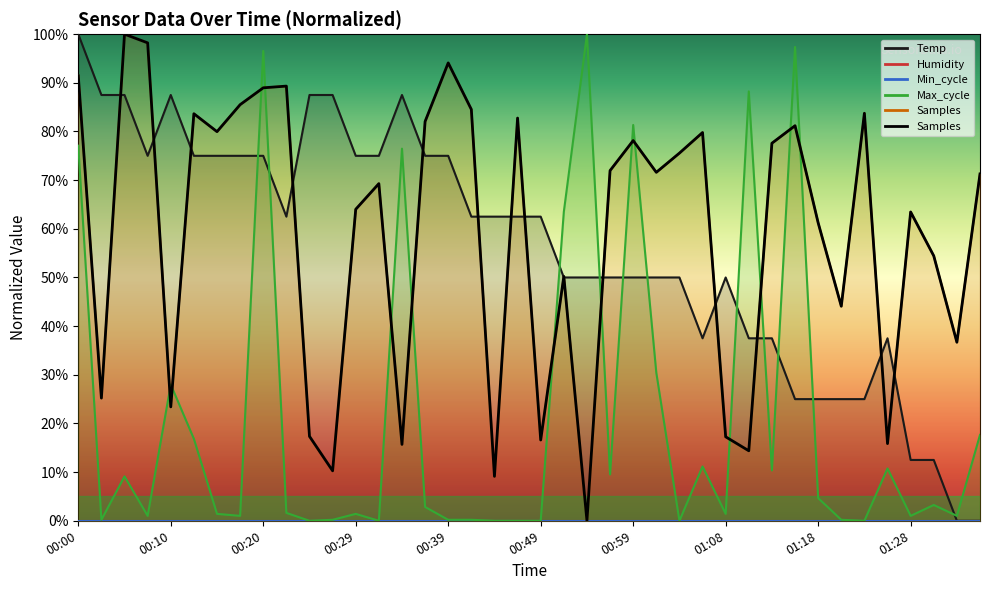

How many values are above zero?

39